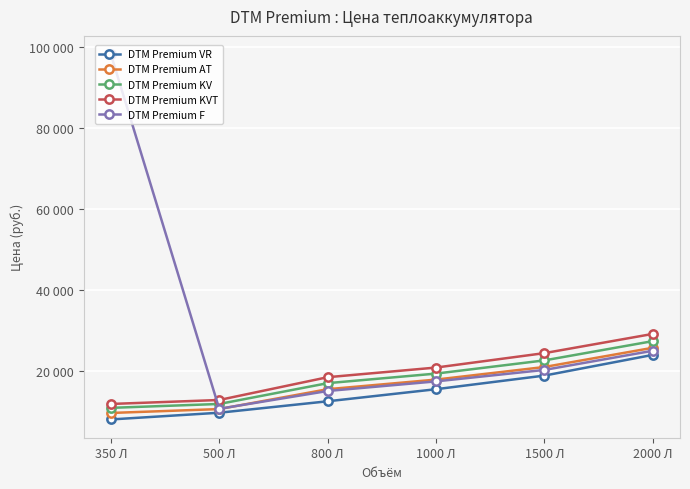

Does the chart have visible grid lines?

Yes